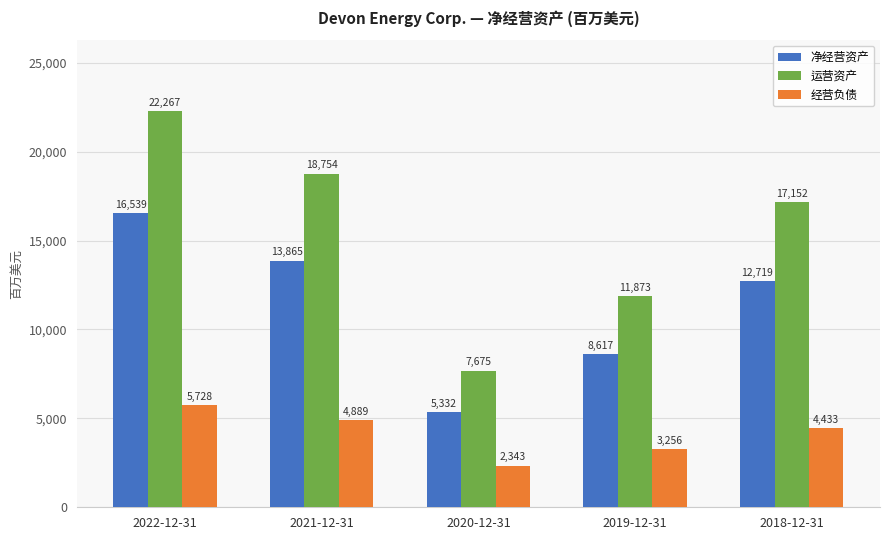

What is the average value of the 净经营资产 series?

11414